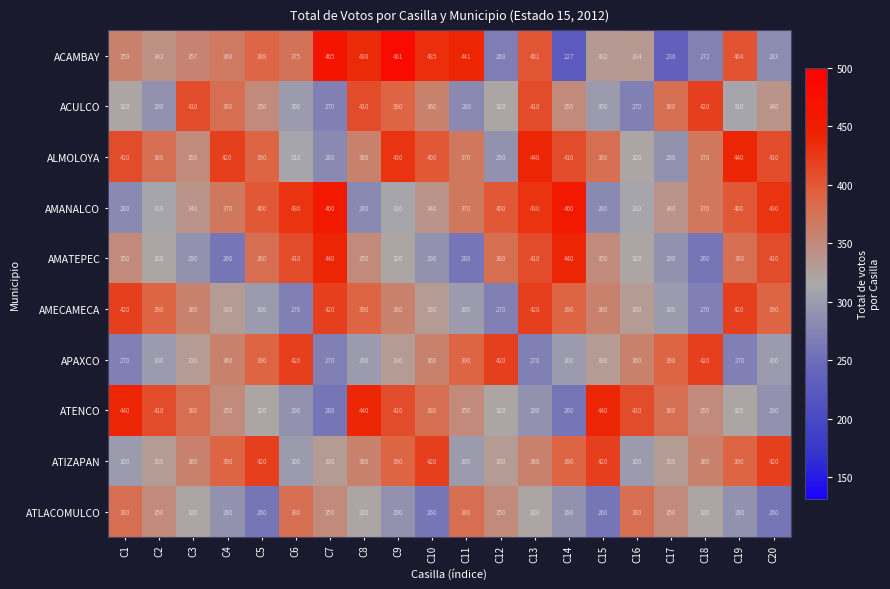

How many values in the ATENCO series are below 350?

8